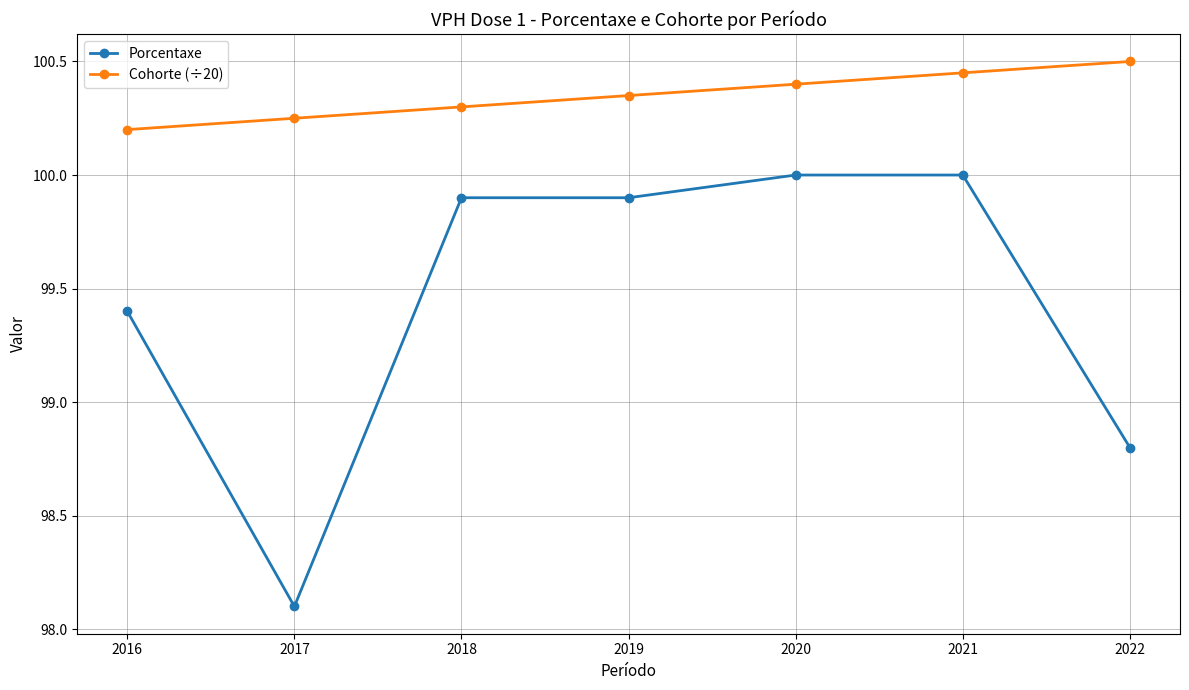

Is it true that Cohorte (÷20) equals 100.5 at 2022?

True